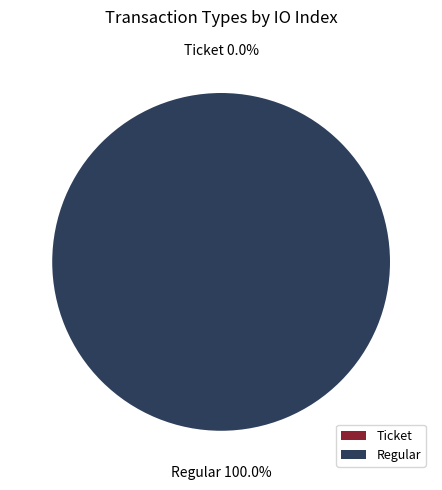

Is there any slice that represents more than half of the pie?

Yes